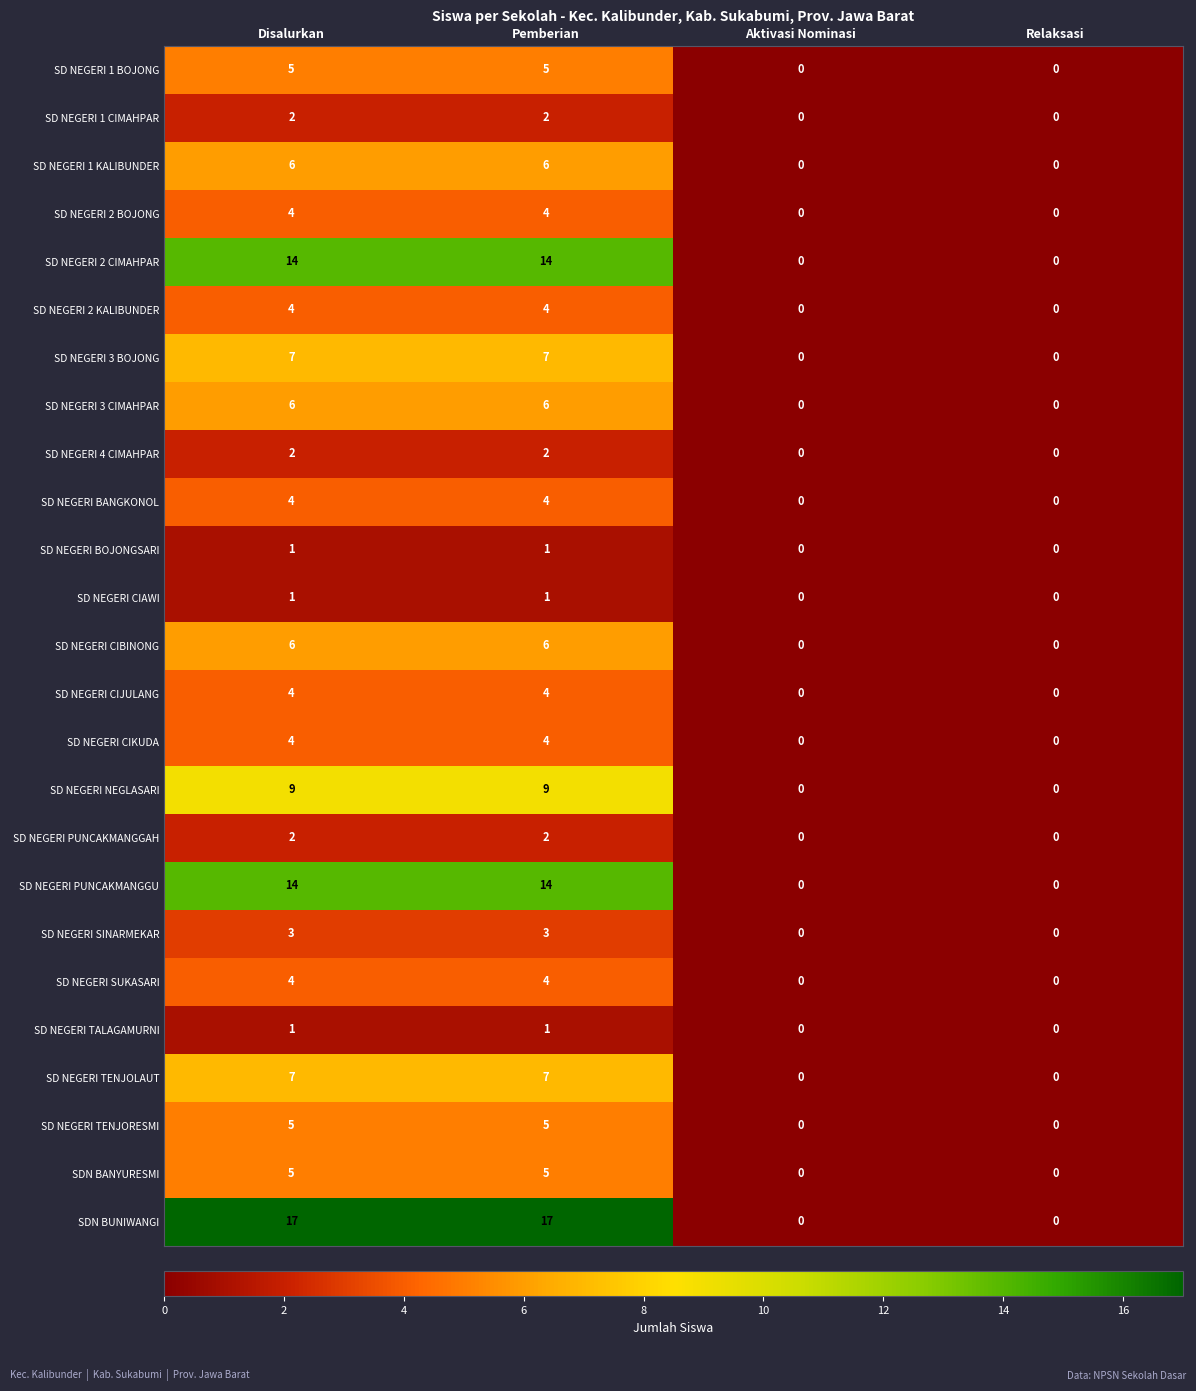

What is the total value across all series at Pemberian?

137